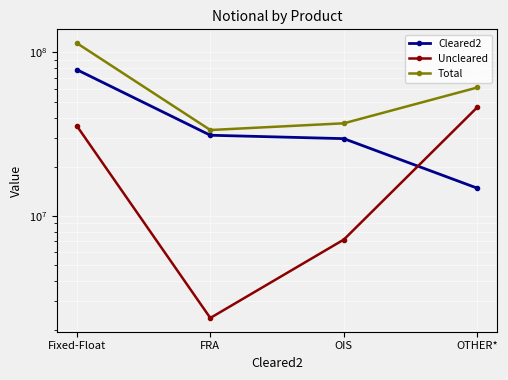

What position from the left is Fixed-Float?

1